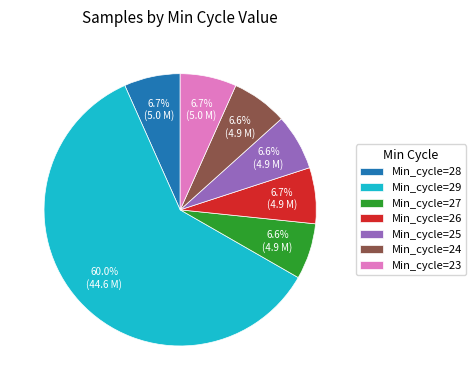

Does any single category account for the majority?

Yes